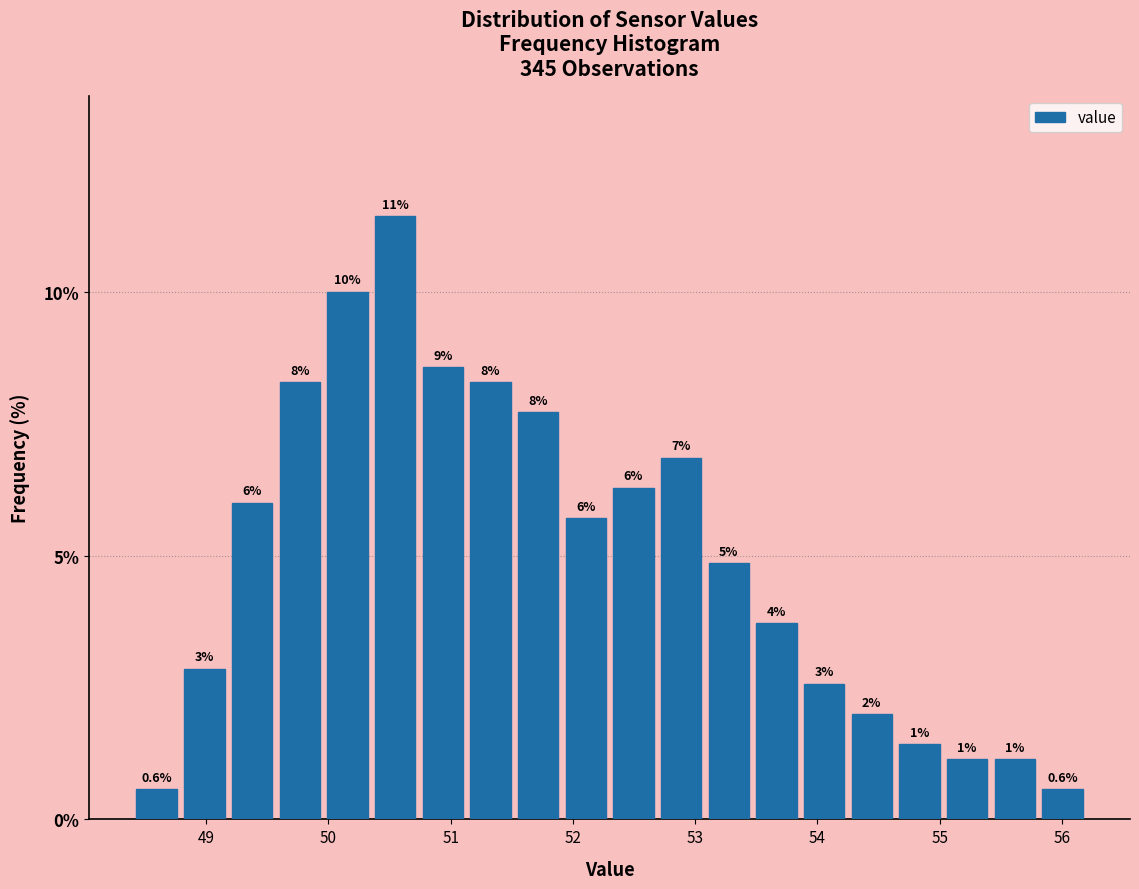

Around what value on the x-axis is the tallest bar? Give the approximate position of its centre, as read against the axis.

50.5